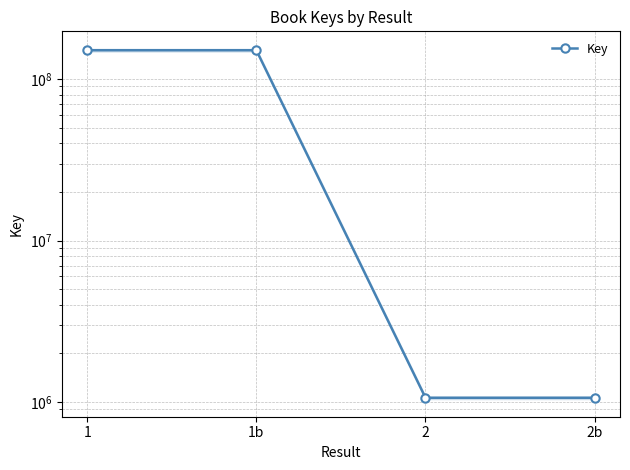

What is the label of the 2nd point from the right?

2